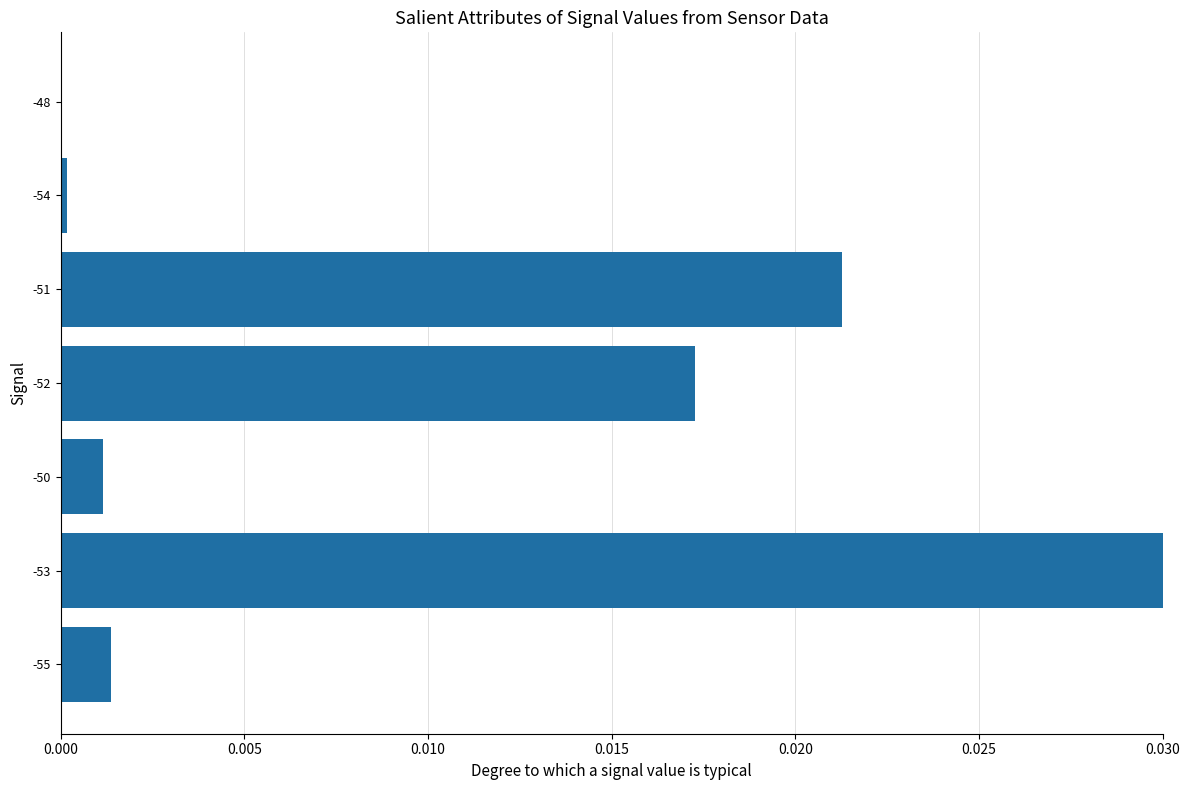

The chart shows a value of 0.0 at -55. True or false?

True